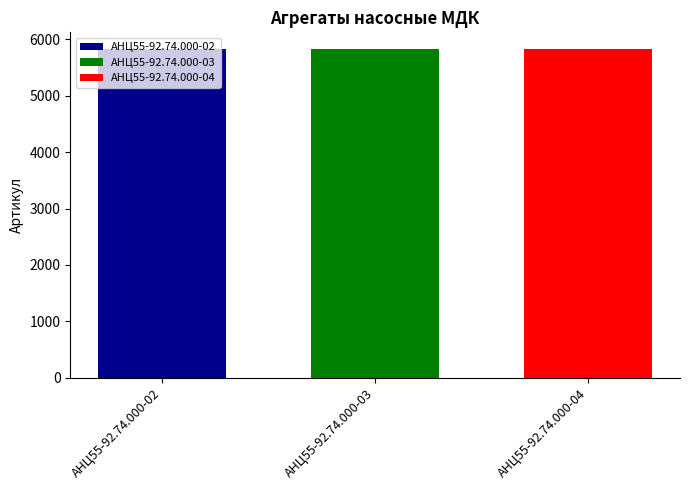

The value of АНЦ55-92.74.000-03 at АНЦ55-92.74.000-03 is 9568. True or false?

False